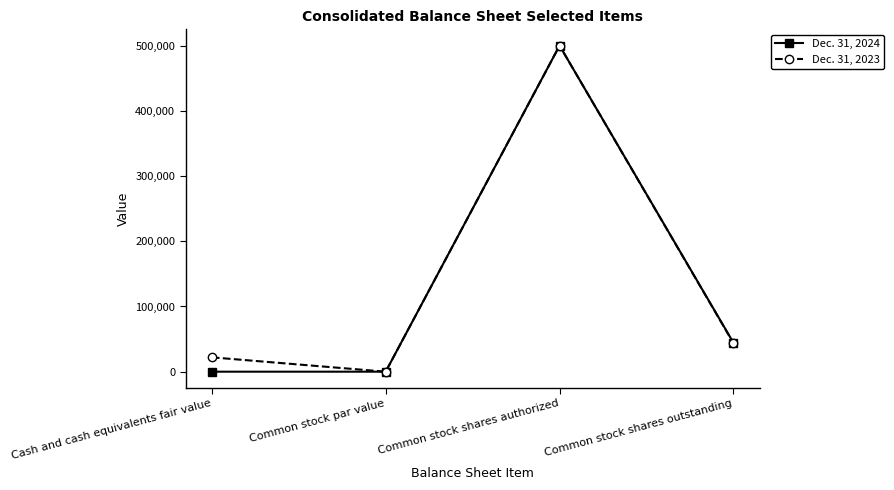

What are all the series names shown in the legend?

Dec. 31, 2024, Dec. 31, 2023